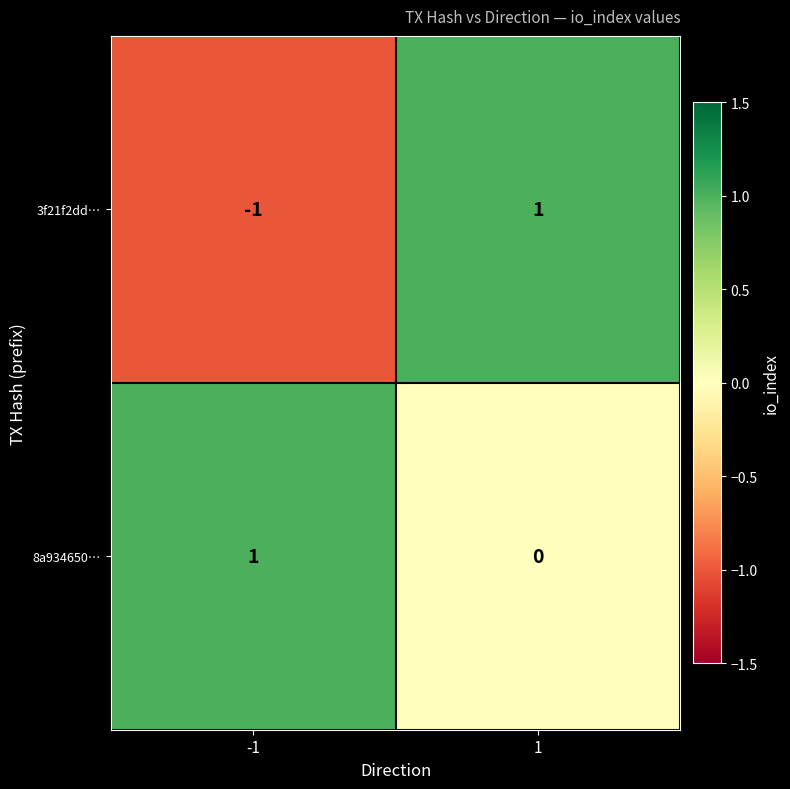

Rank the series by their average value, from highest to lowest.

8a934650…, 3f21f2dd…